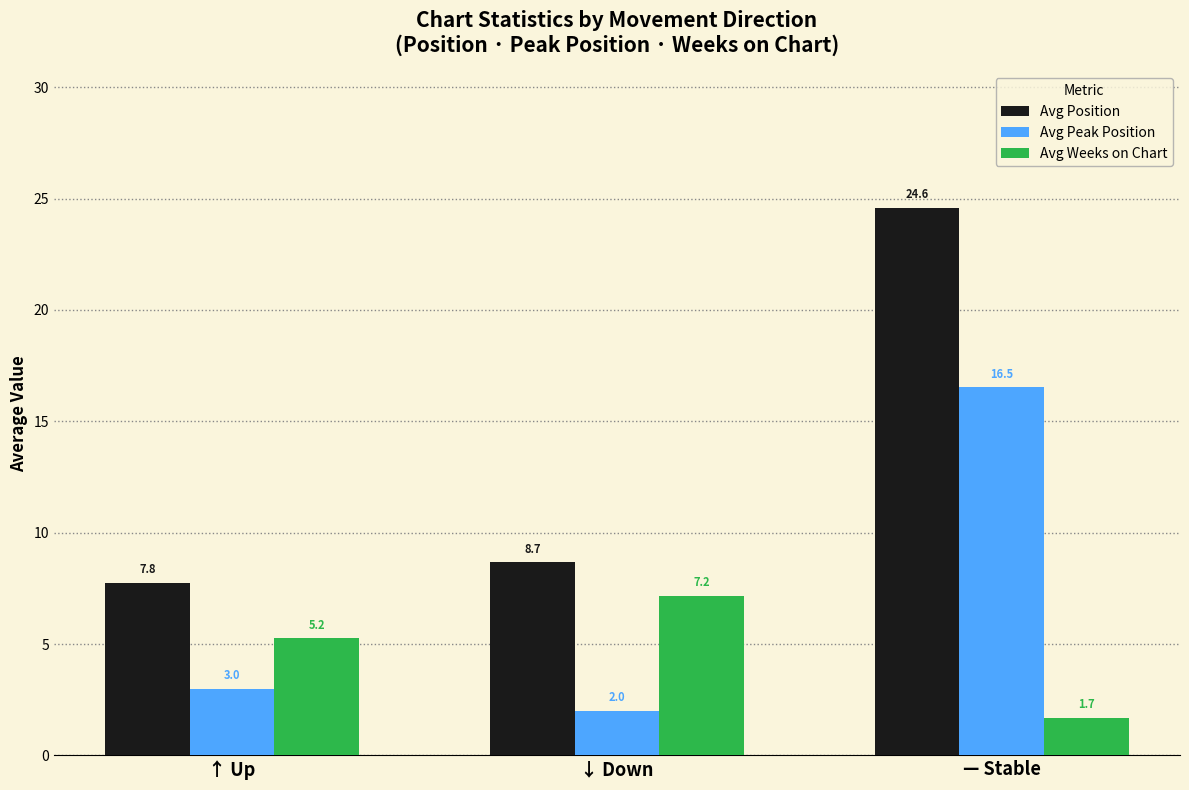

What is the label of the 2nd bar from the right?

↓ Down